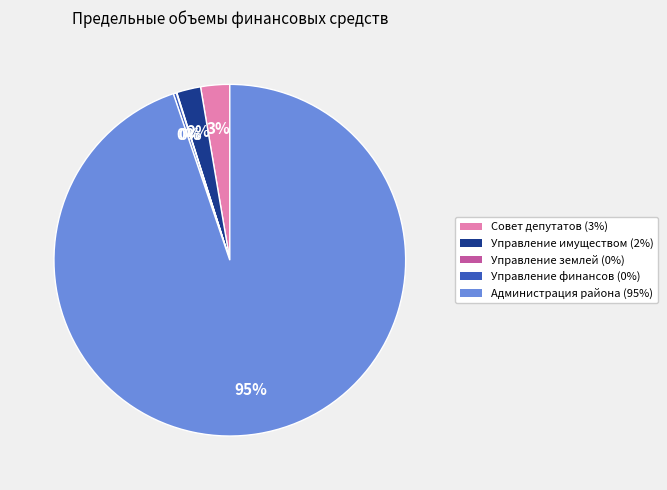

To the nearest percent, what is the difference between the largest and smallest slice percentages?

95%